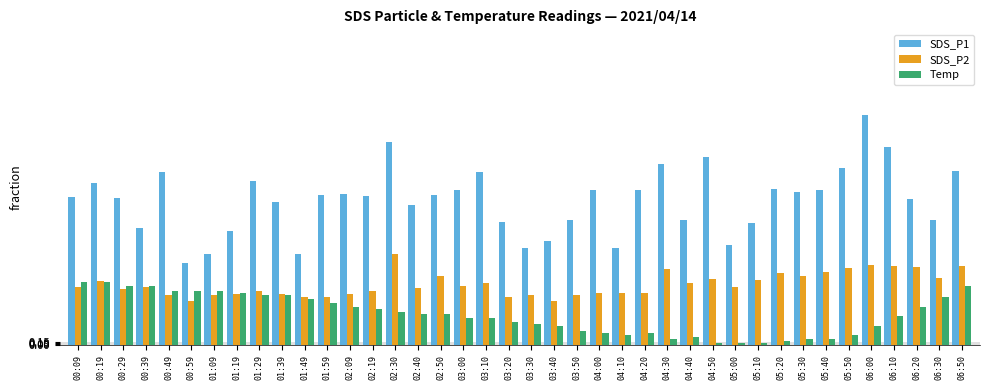

True or false: SDS_P2 has a value of 0.8 at 02:40.

False